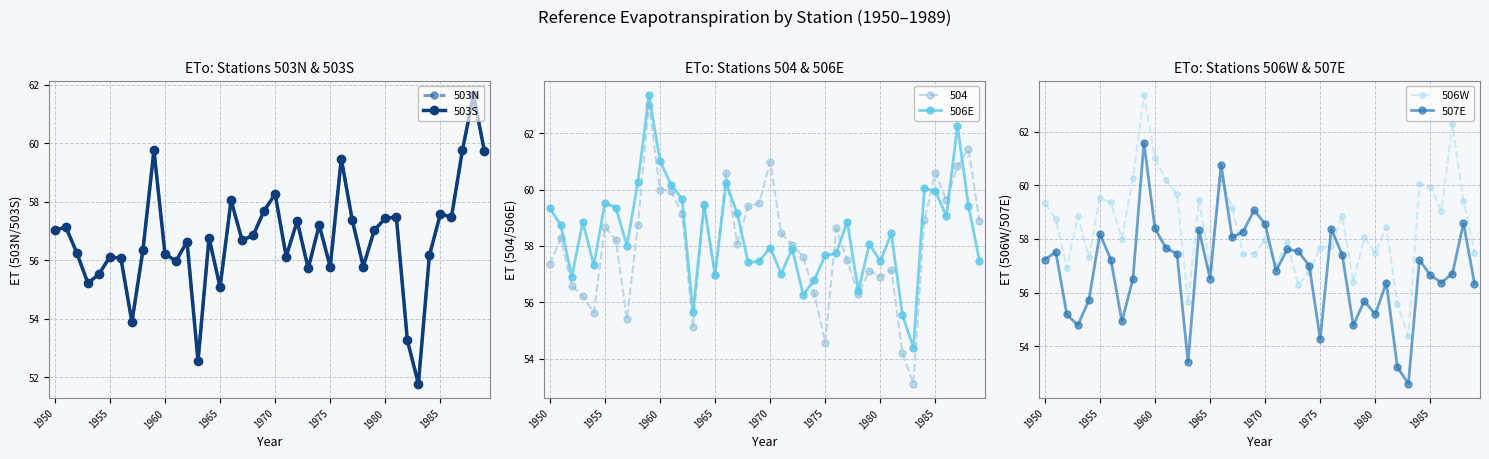

True or false: 507E and 503N cross at least once.

True